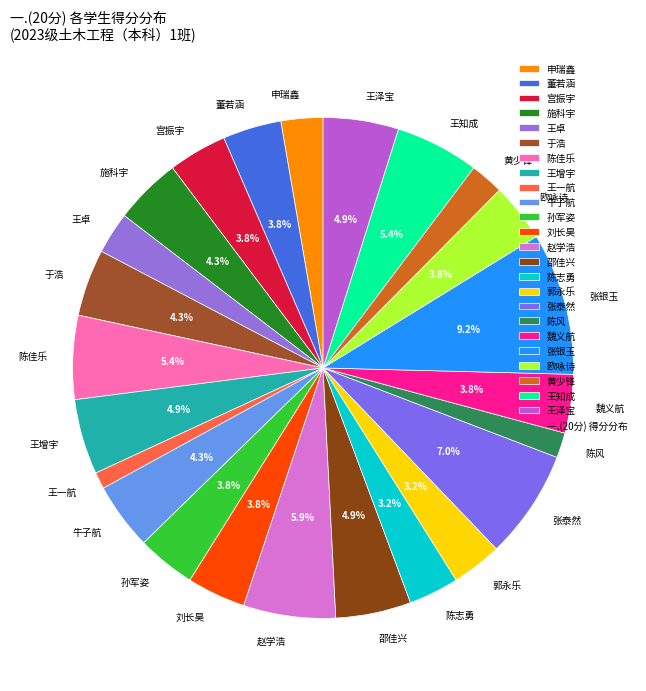

Do 刘长昊 and 牛子航 together represent more than half of the pie?

No